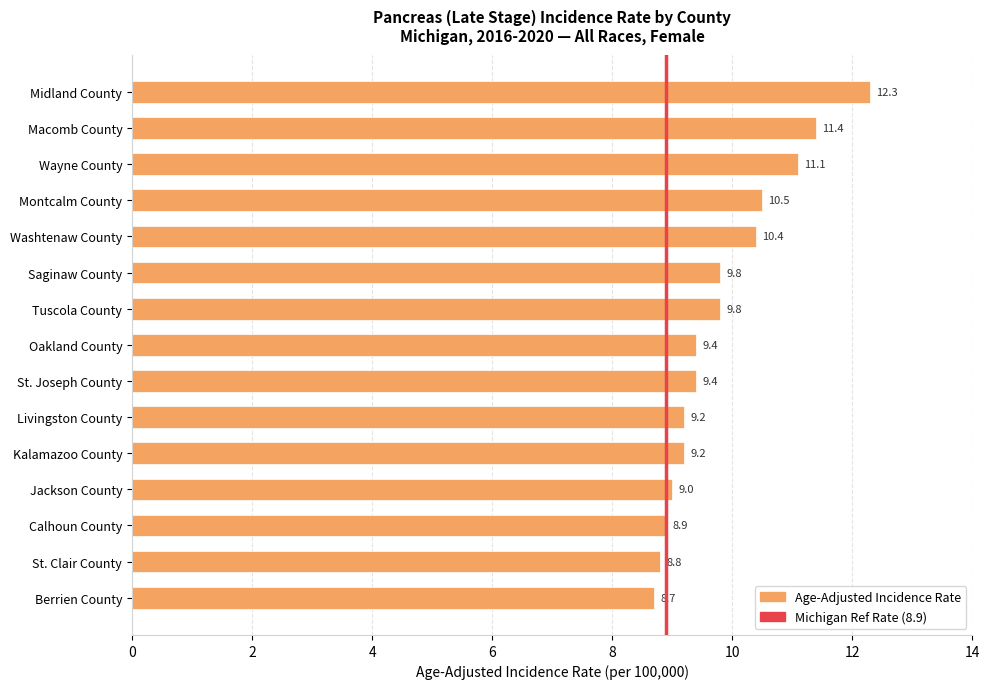

What position from the bottom is St. Clair County?

2